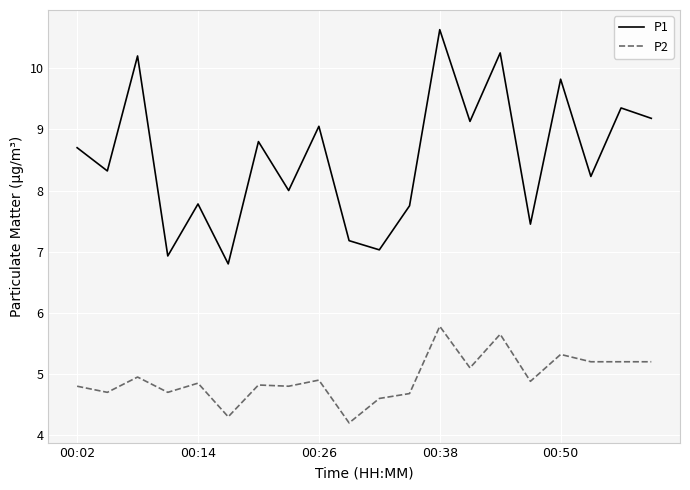

Which series has the largest range (max minus min)?

P1